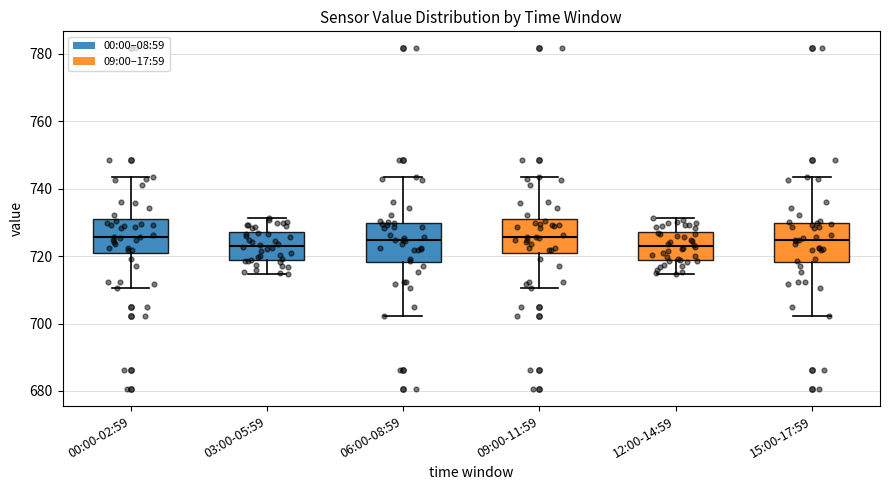

Reading left to right, read every box against the y-axis: the position of its median line, the range the box covers, and the ends of its whiskers. The values are not printed on the chart, so give them approximately, as read against the axis.

00:00-02:59: median 726, box 722 to 730, whiskers 710 to 744
03:00-05:59: median 722, box 718 to 728, whiskers 714 to 732
06:00-08:59: median 724, box 718 to 730, whiskers 702 to 744
09:00-11:59: median 726, box 722 to 730, whiskers 710 to 744
12:00-14:59: median 722, box 718 to 728, whiskers 714 to 732
15:00-17:59: median 724, box 718 to 730, whiskers 702 to 744